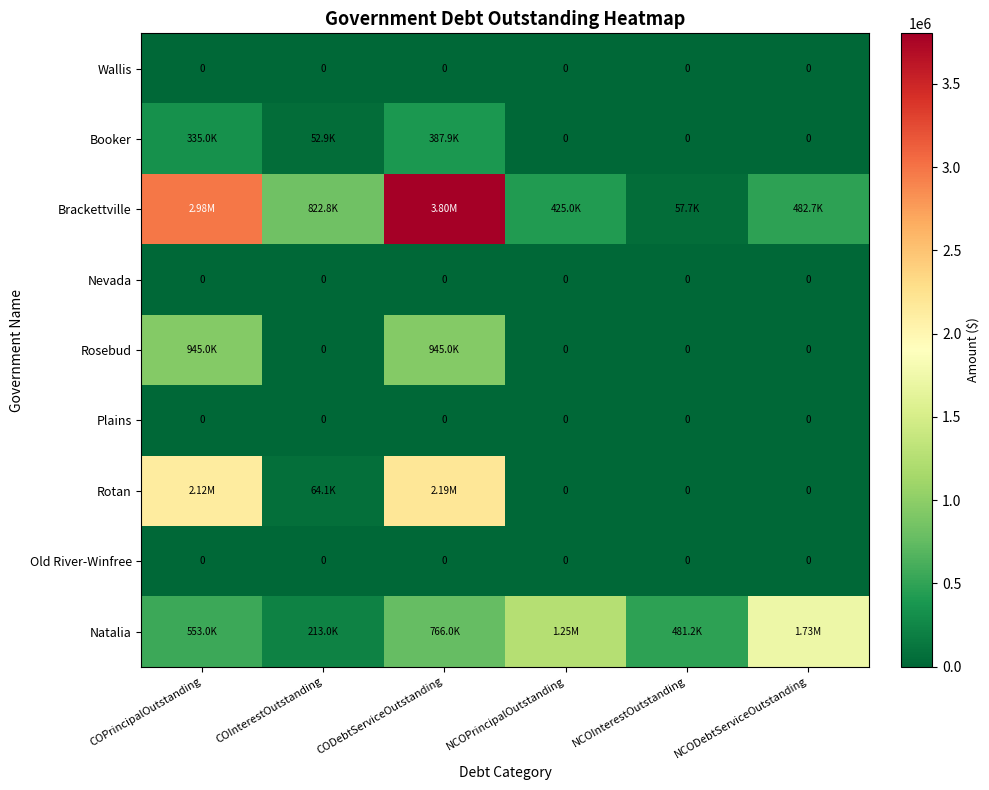

Which series changed the most between CODebtServiceOutstanding and NCOPrincipalOutstanding?

Brackettville